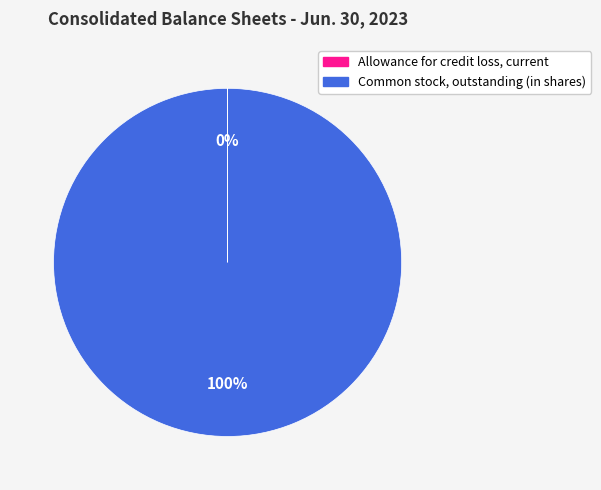

What percentage is the Common stock, outstanding (in shares) slice, to the nearest percent?

100%